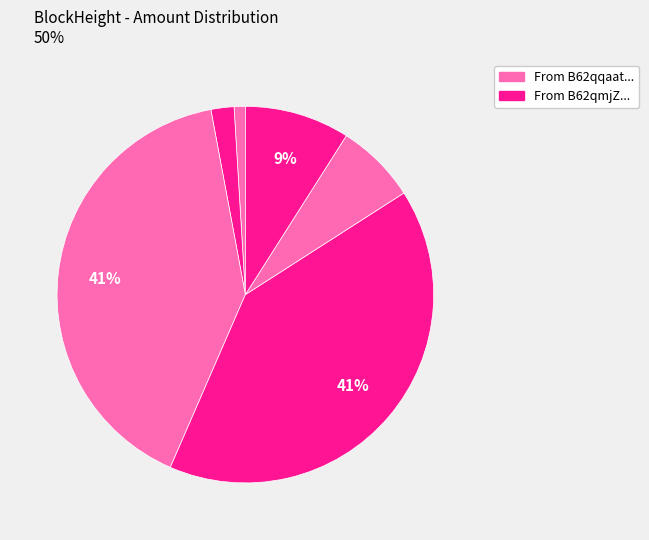

Count the number of slices in the pie.

6